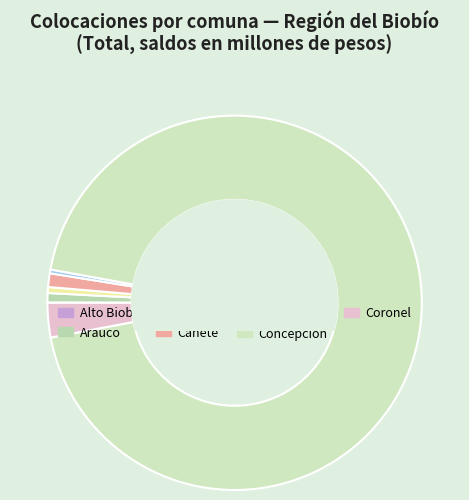

What percentage is the Cañete slice, to the nearest percent?

1%